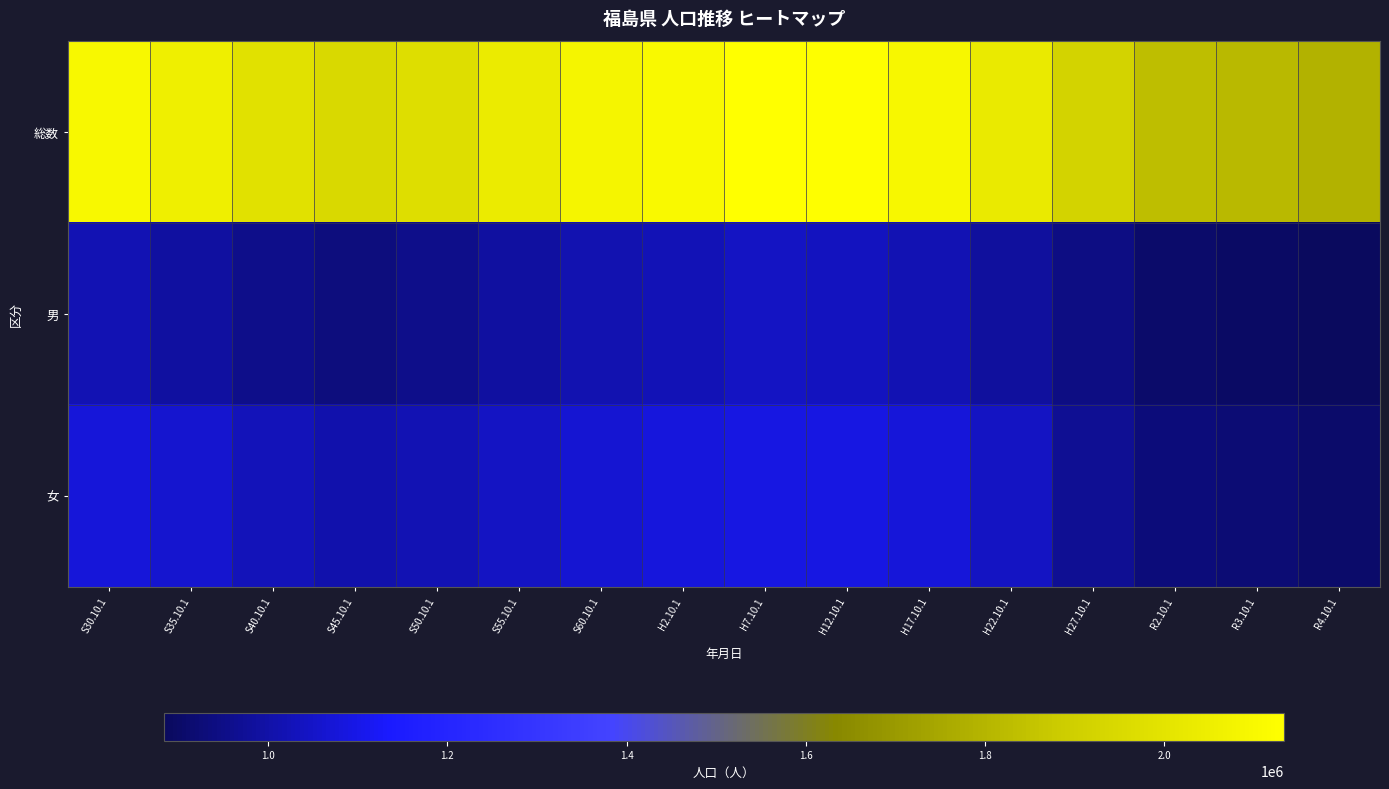

Rank the series by their maximum value, from highest to lowest.

総数, 女, 男